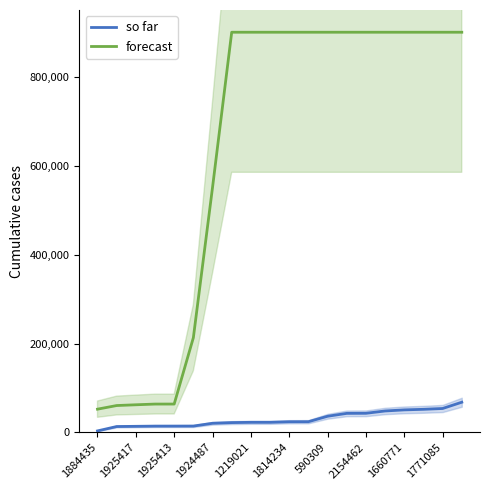

What is the difference between the second highest and minimum values in the so far series?

50392.9